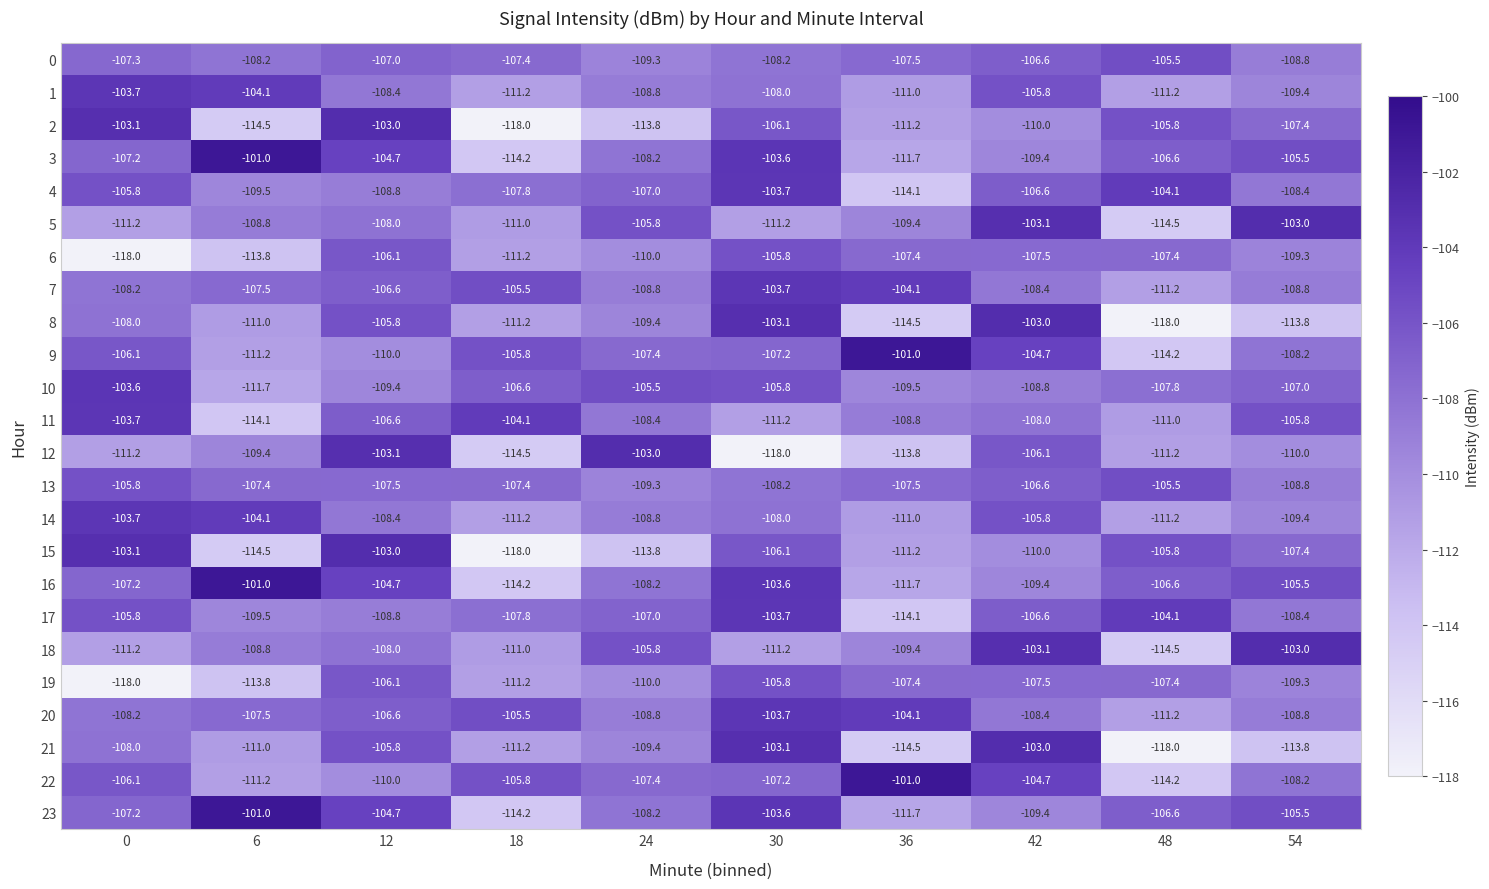

Is it true that 23 equals -44.9 at 24?

False